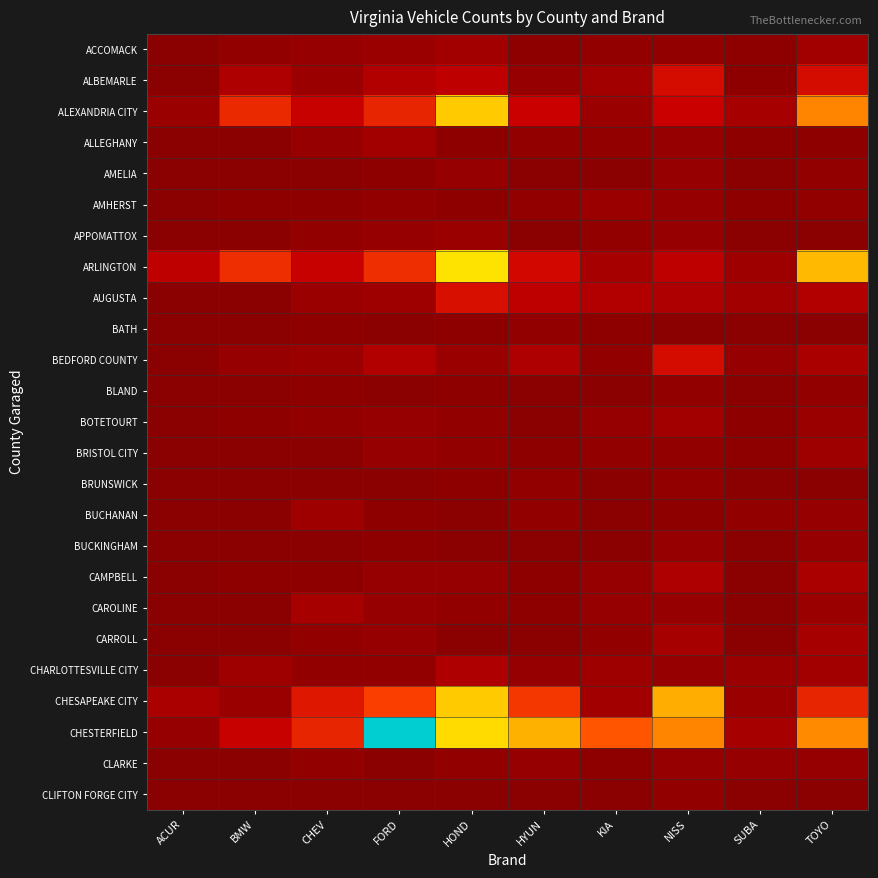

At which category does the chart reach its peak across all series?

FORD